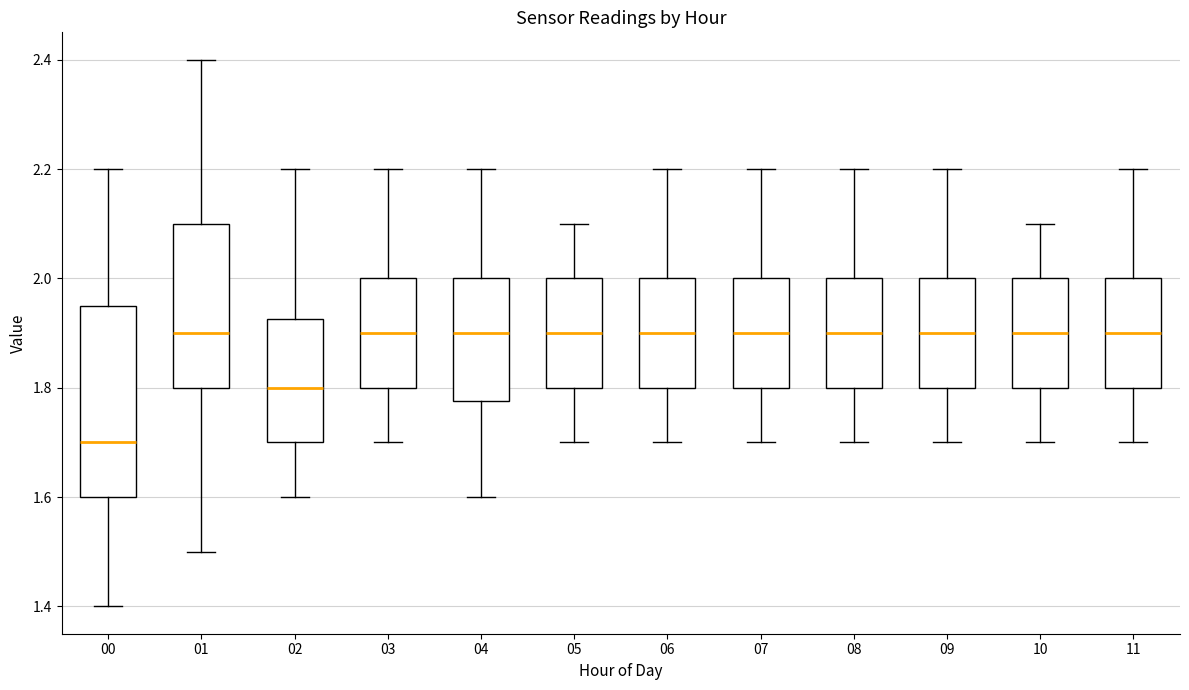

Which box is the tallest, from its lower edge to its upper edge?

00